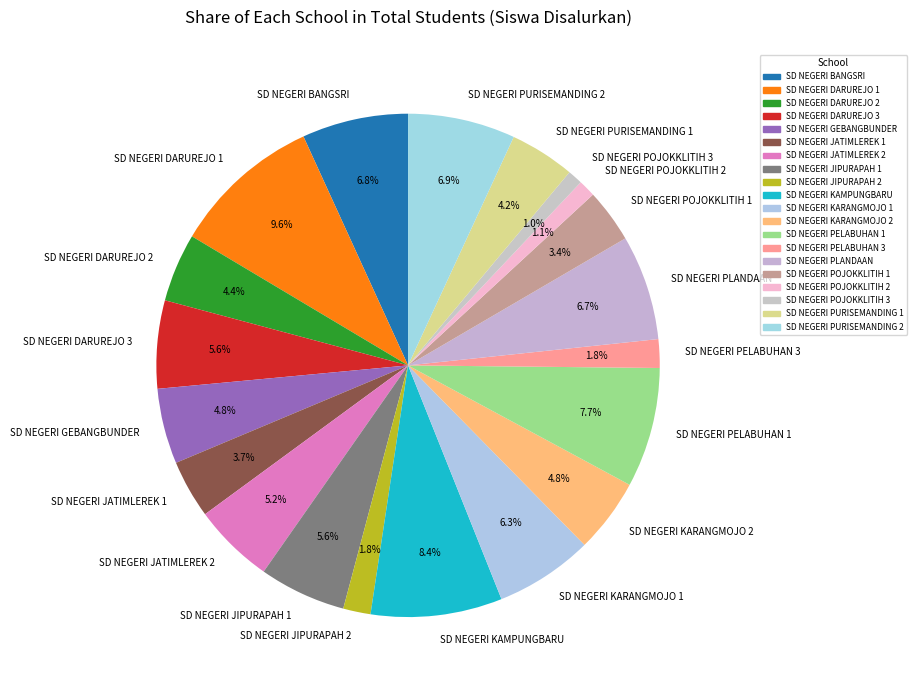

How many slices are in this pie chart?

20